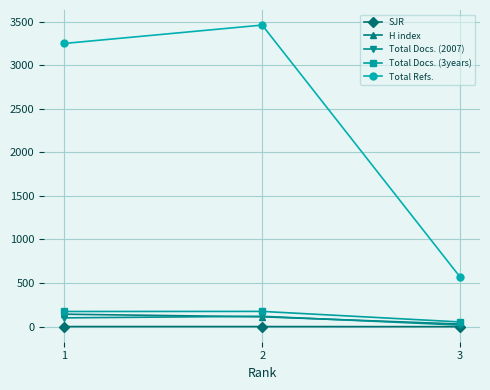

What is the difference between the maximum and minimum values in the Total Docs. (3years) series?

121.0